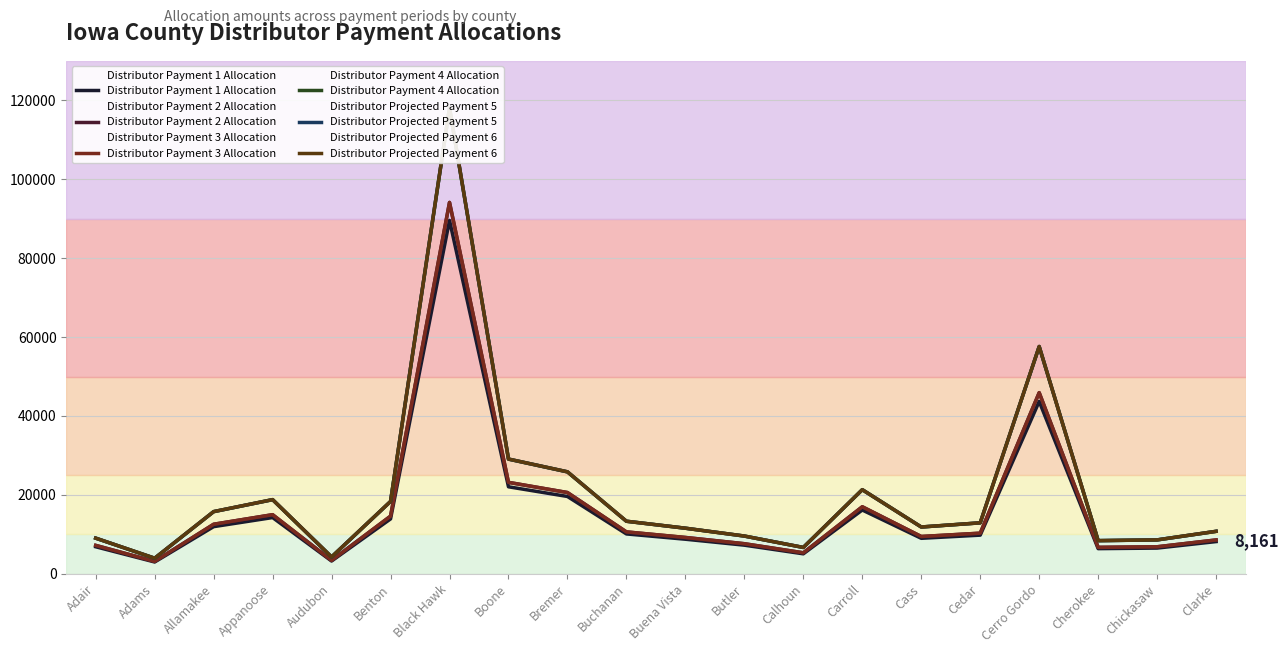

What is the maximum value for Distributor Payment 1 Allocation?

89555.5